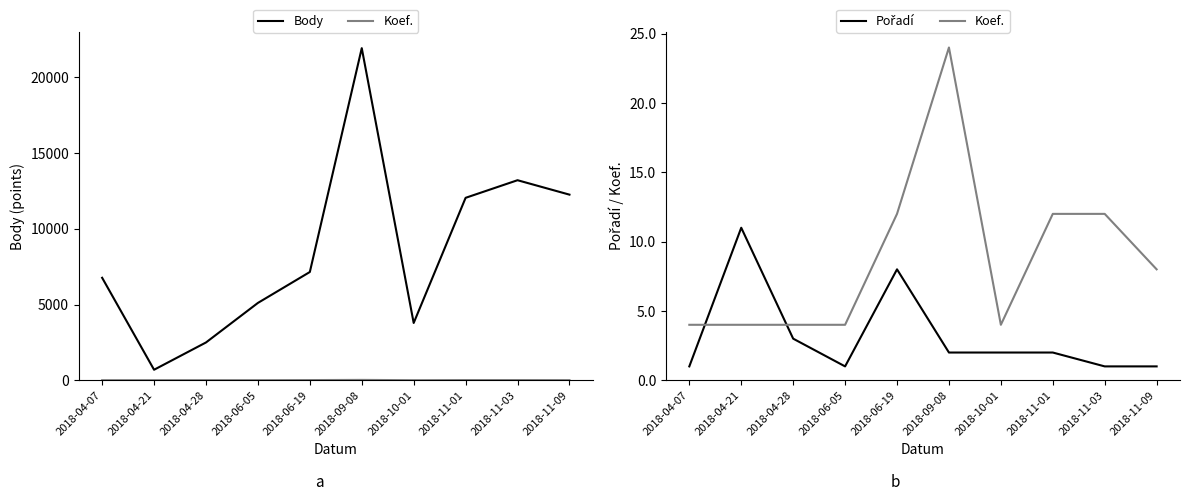

Is this an area chart (filled region under the line)?

No